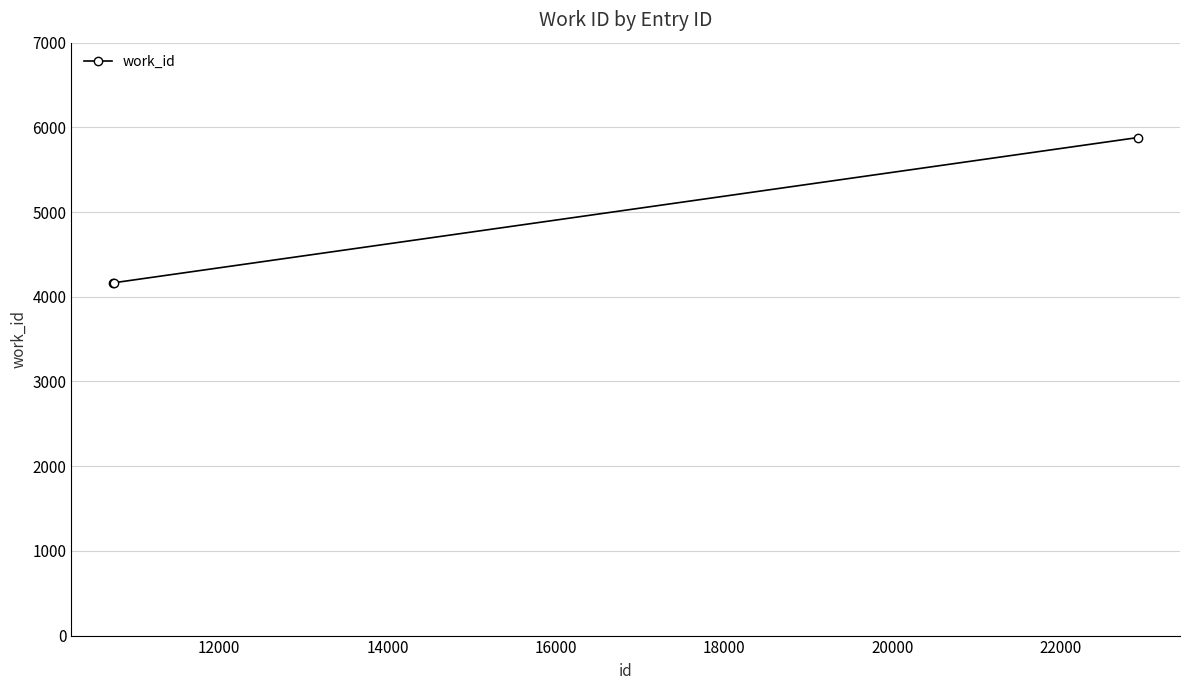

What is the average value?

4737